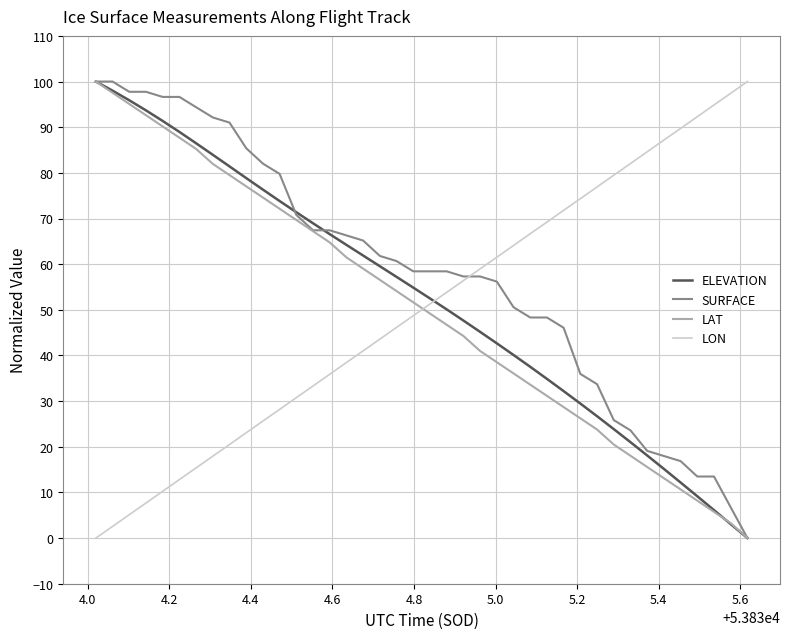

Which series has the largest total across all categories?

SURFACE